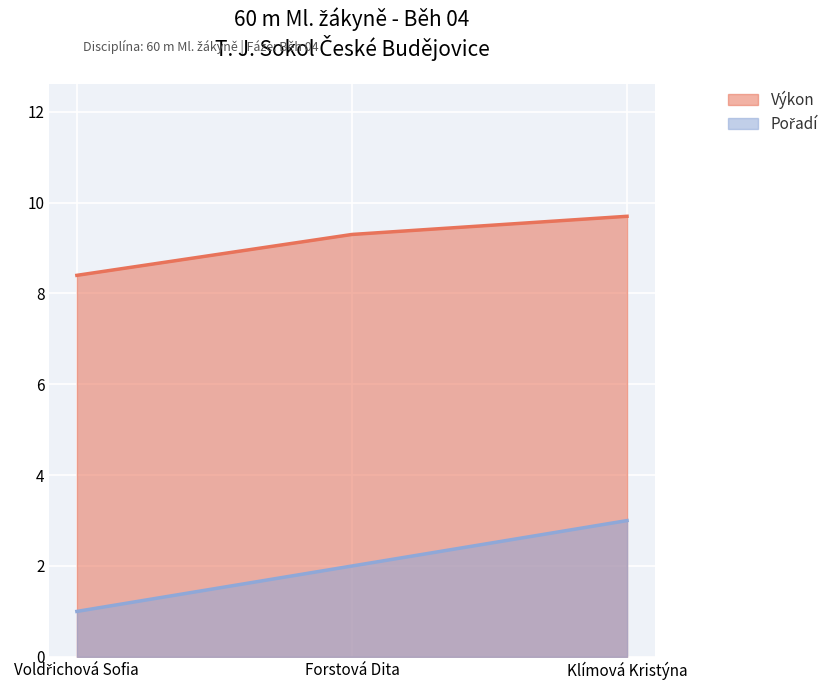

Is it true that Výkon equals 9.3 at Forstová Dita?

True